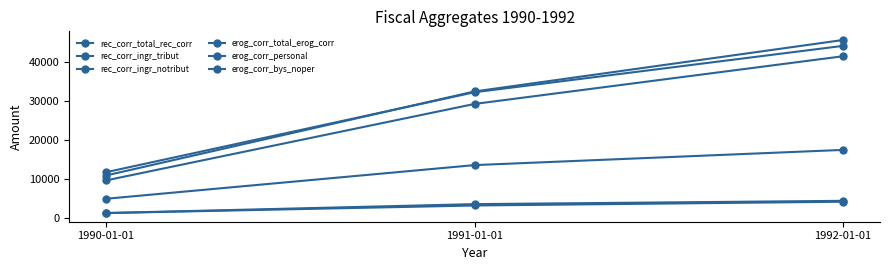

Is this an area chart (filled region under the line)?

No